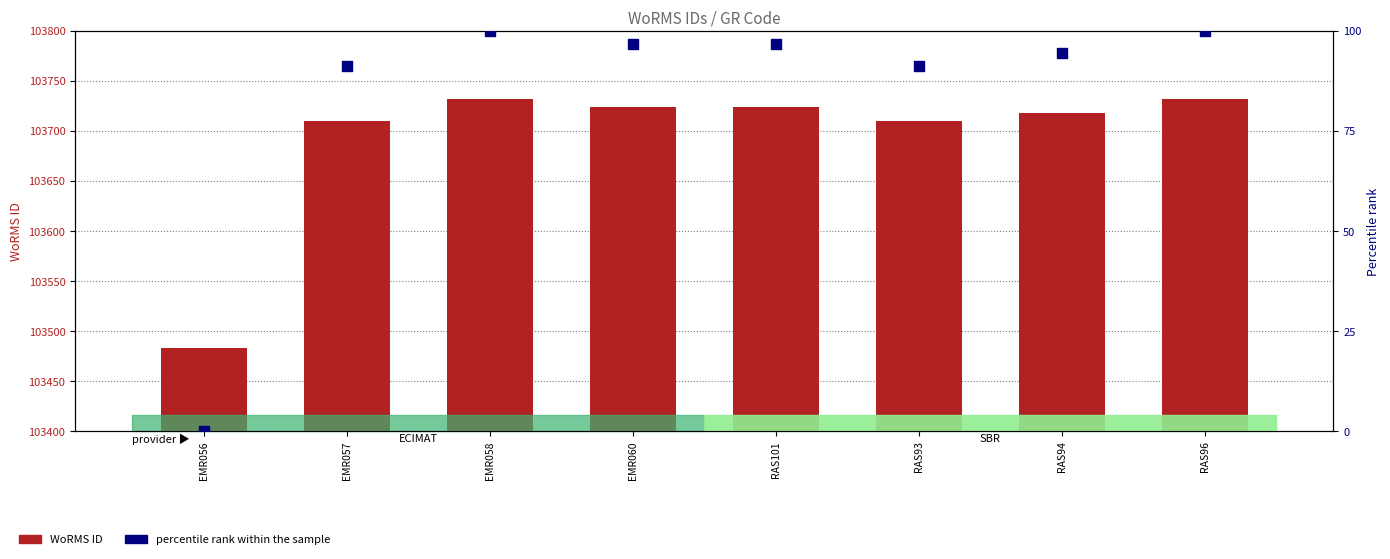

Is the value of percentile rank within the sample at EMR057 greater than the value of WoRMS ID at EMR056?

No